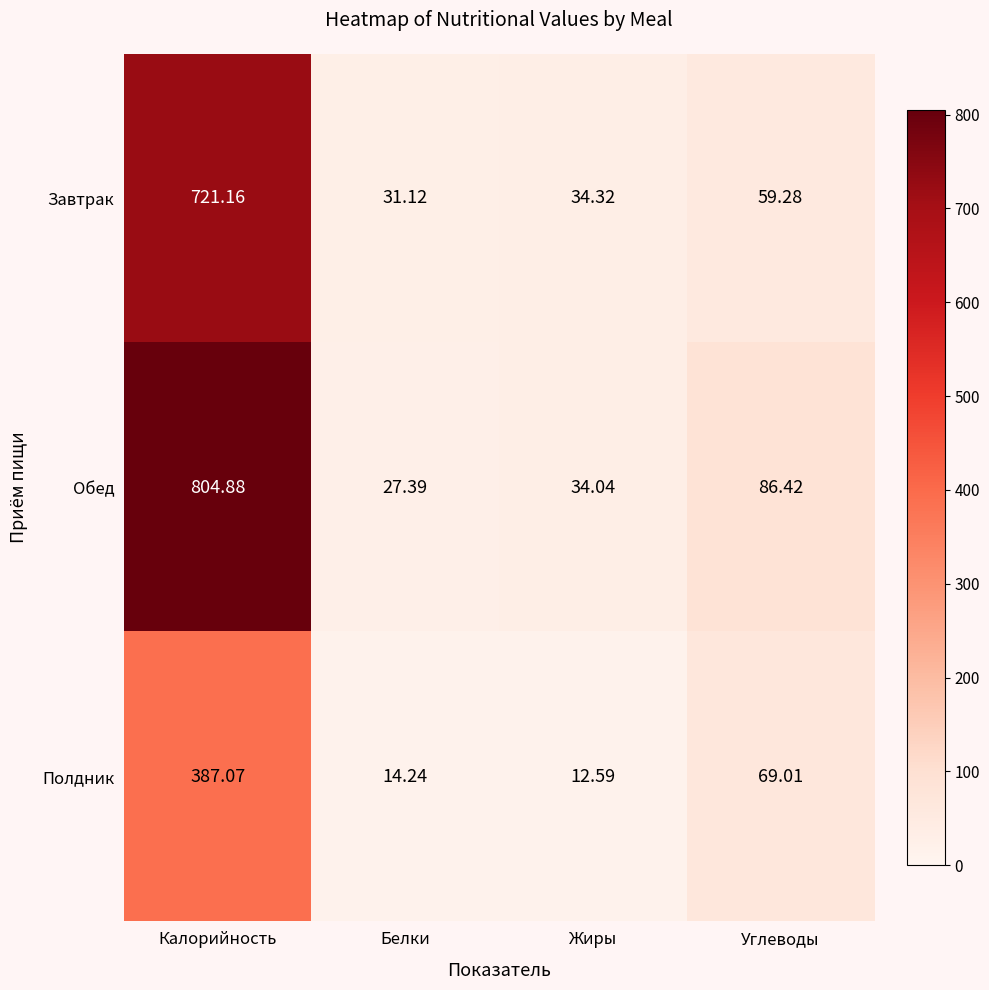

Is the value of Обед at Жиры greater than the value of Завтрак at Белки?

Yes